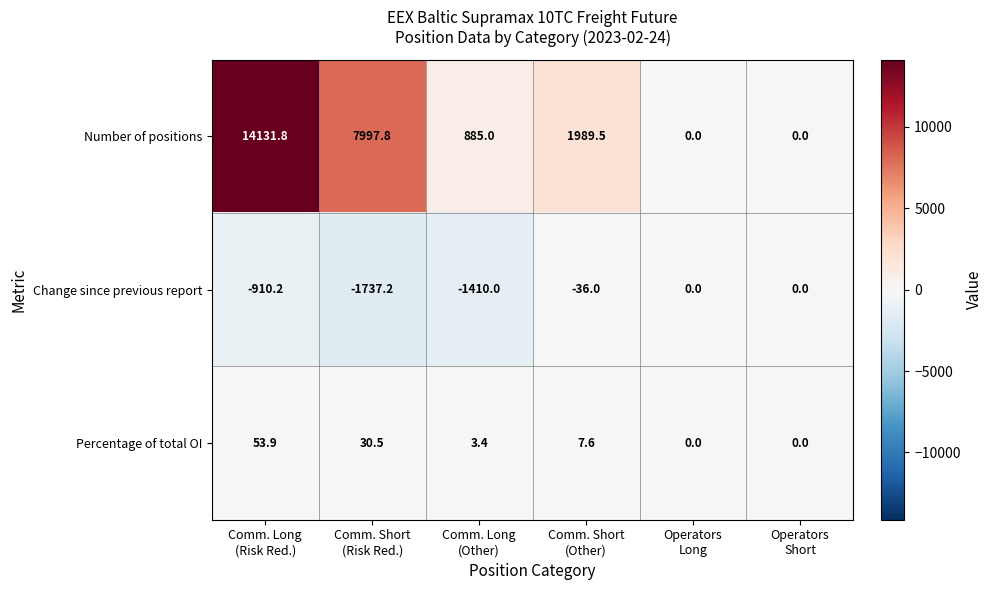

Rank the series by their maximum value, from highest to lowest.

Number of positions, Percentage of total OI, Change since previous report